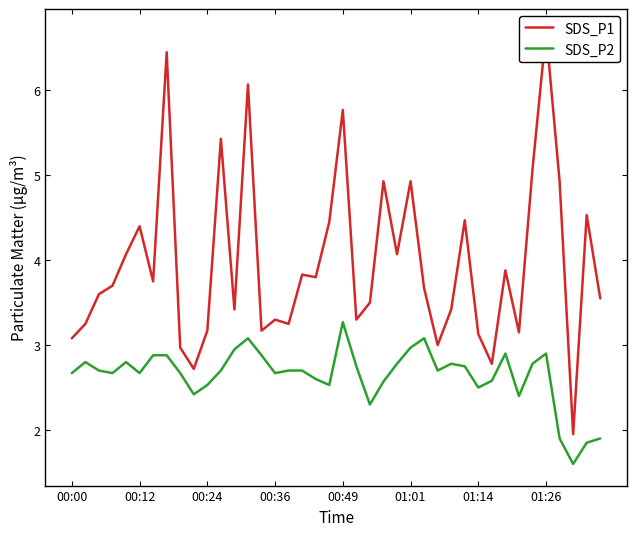

The SDS_P2 series shows 4.1 at 01:26. True or false?

False